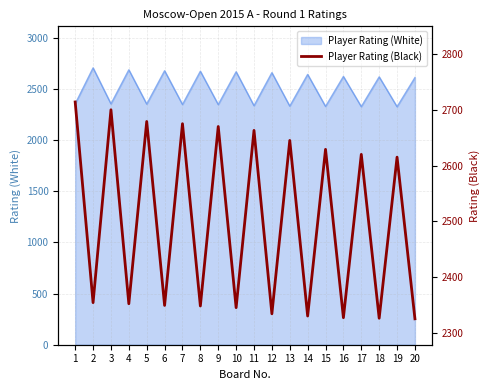

The value at 7 is 2675. True or false?

True